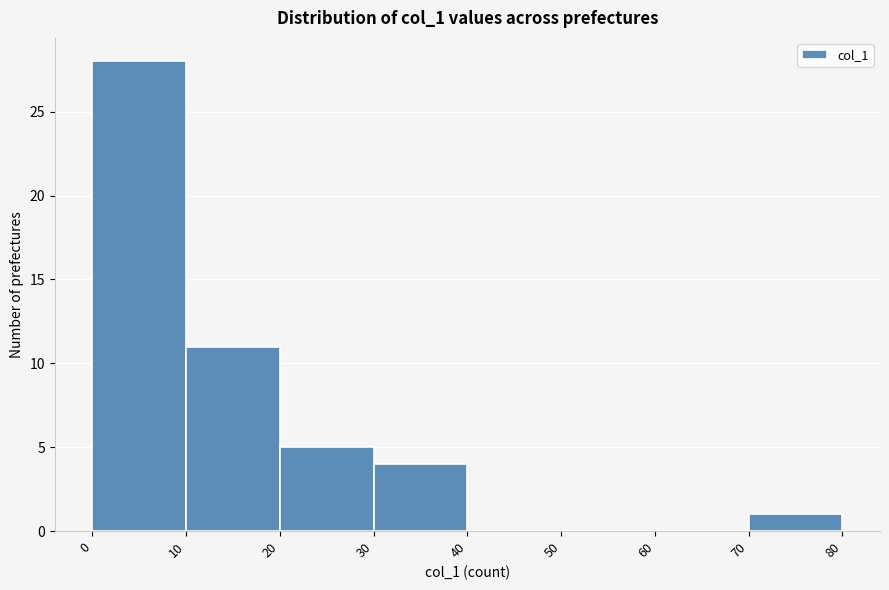

Which range on the x-axis has the tallest bar?

0 to 10